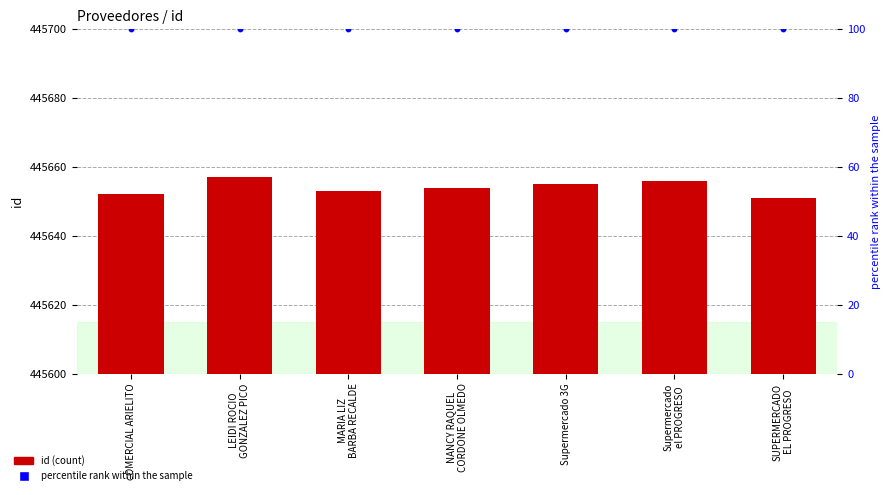

Which series reaches the maximum Y coordinate?

id